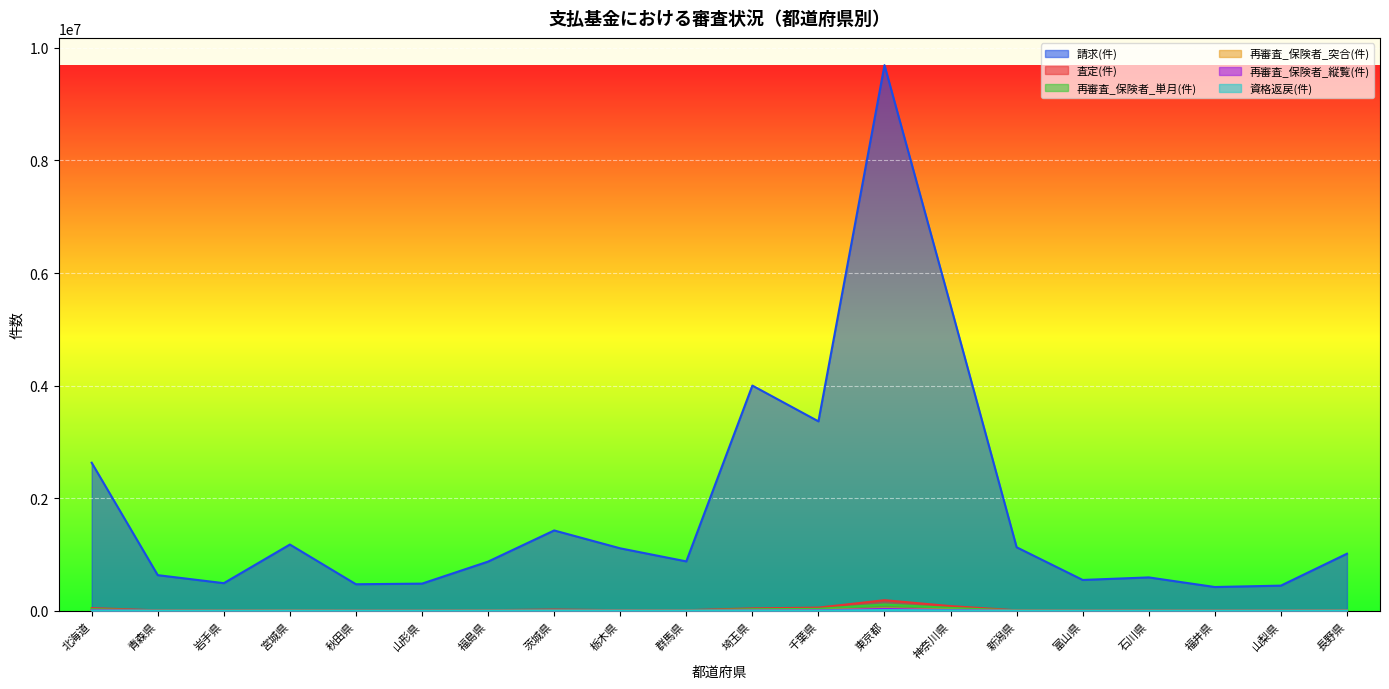

What is the average value of the 再審査_保険者_単月(件) series?

16889